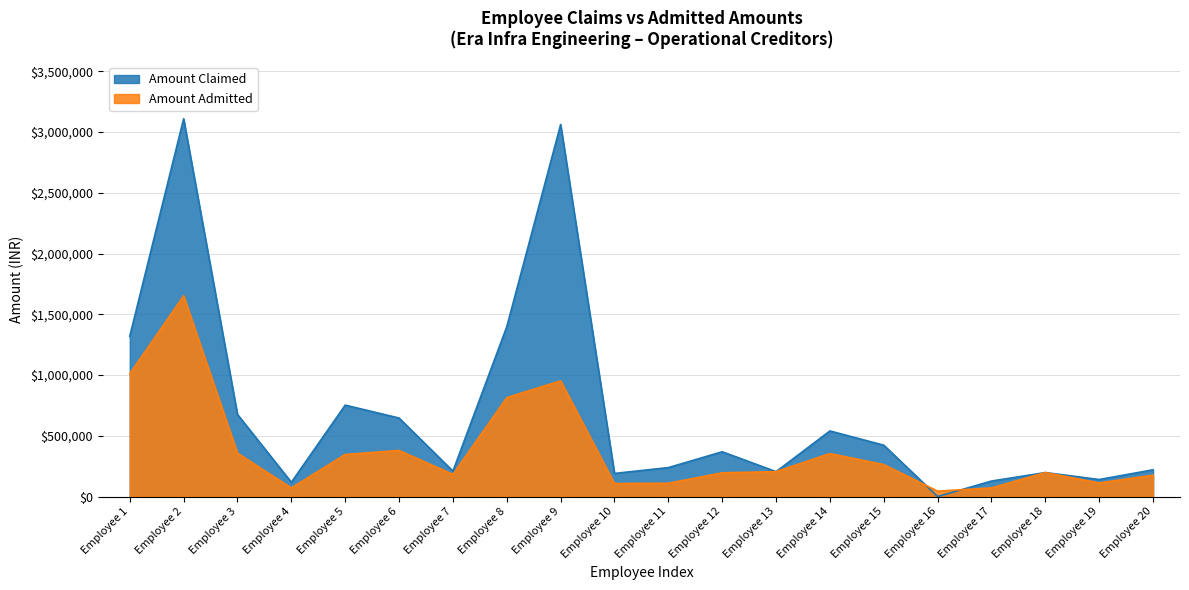

How many distinct data groups are displayed?

2